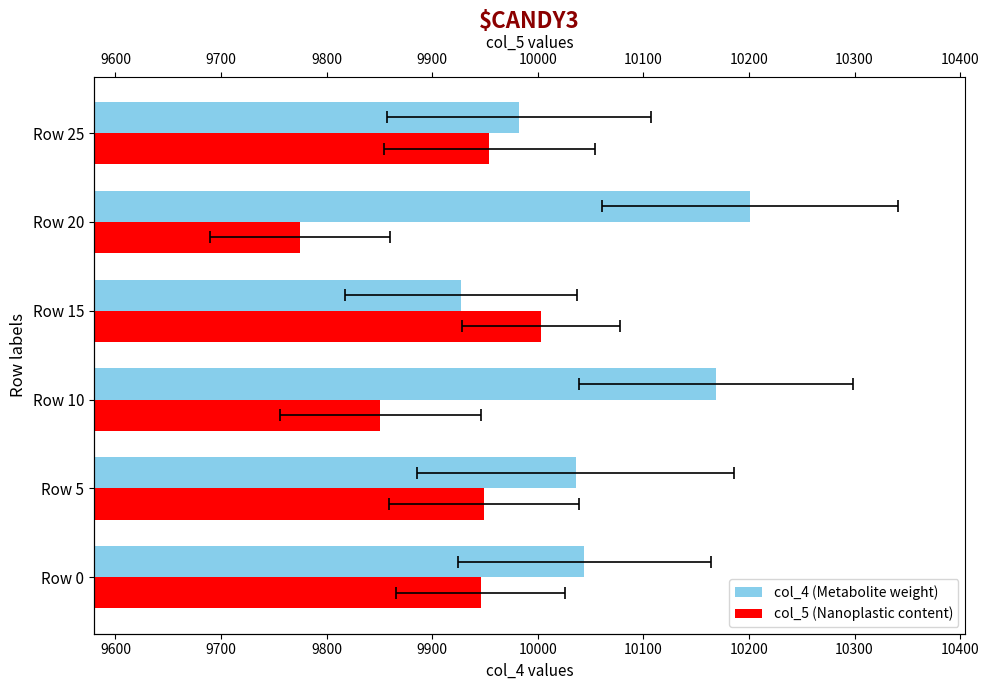

True or false: col_5 (Nanoplastic content) has a value of 9954 at Row 25.

True